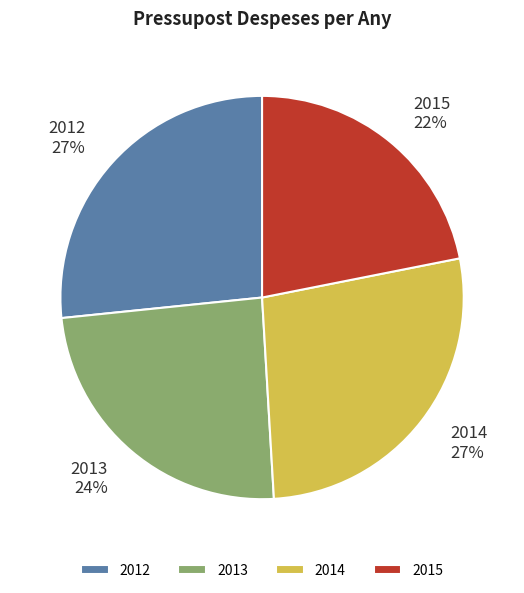

How many slices are in this pie chart?

4